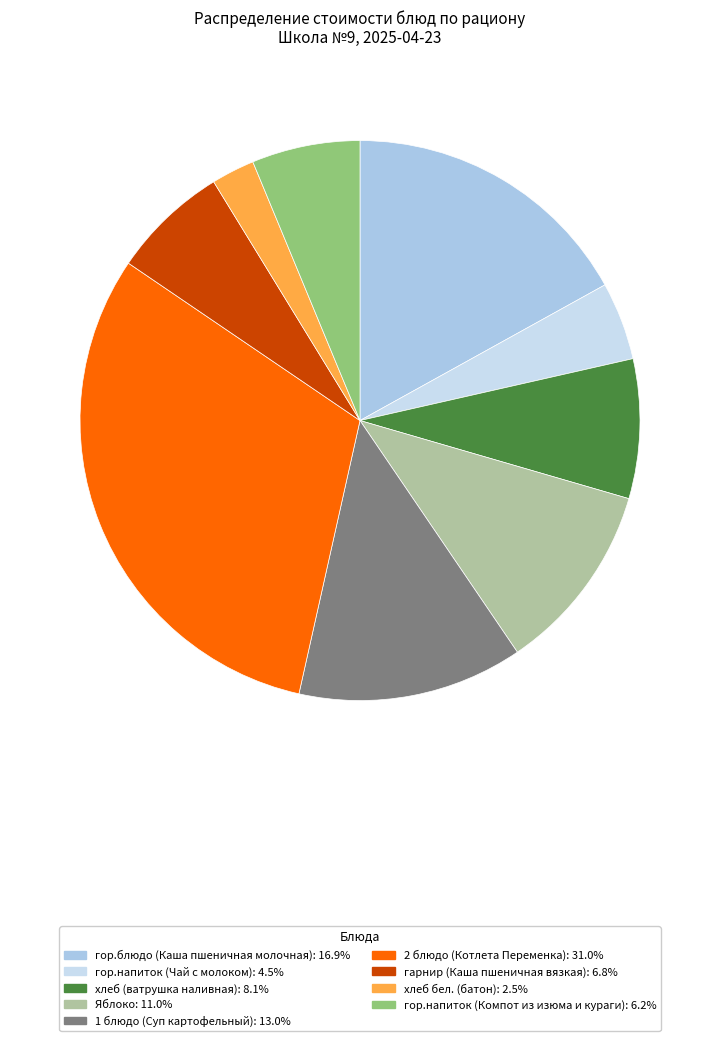

Rank the categories by value from highest to lowest.

2 блюдо (Котлета Переменка), гор.блюдо (Каша пшеничная молочная), 1 блюдо (Суп картофельный), Яблоко, хлеб (ватрушка наливная), гарнир (Каша пшеничная вязкая), гор.напиток (Компот из изюма и кураги), гор.напиток (Чай с молоком), хлеб бел. (батон)